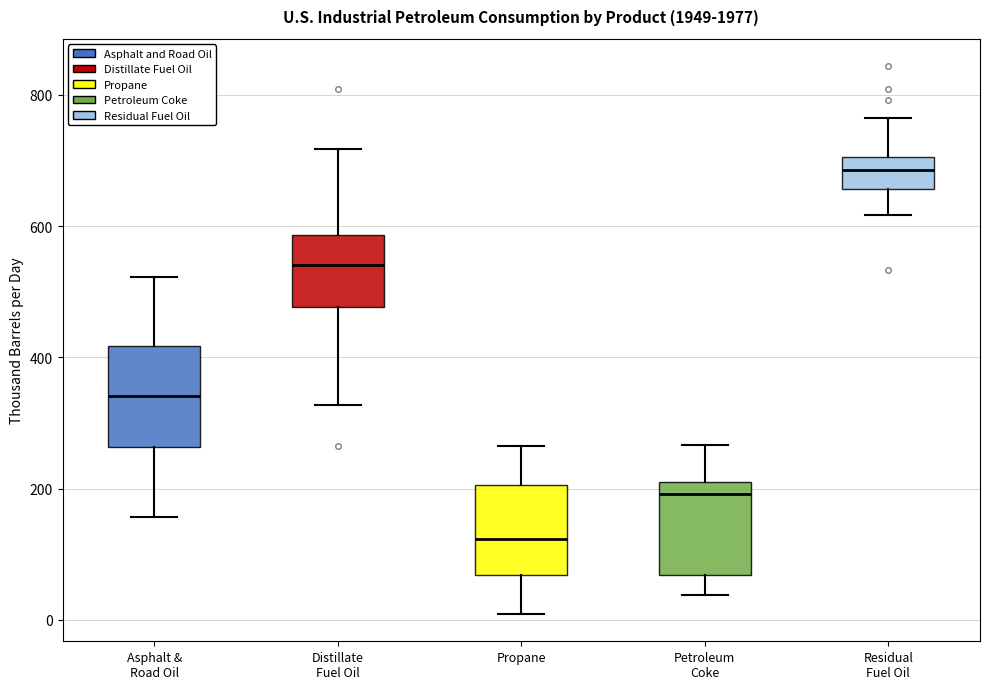

Which box's median line is the highest?

Residual Fuel Oil